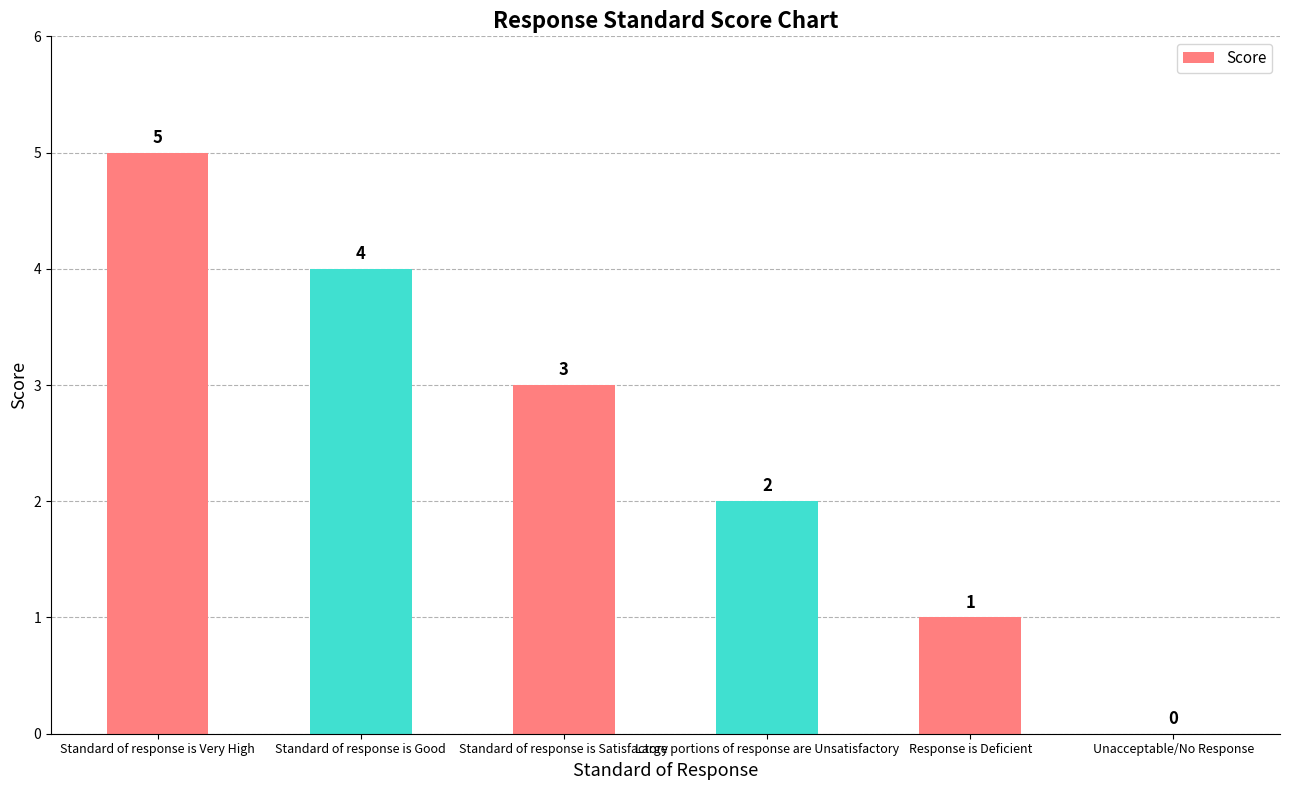

Reading right to left, what are all the values shown in this chart?

Unacceptable/No Response=0	Response is Deficient=1	Large portions of response are Unsatisfactory=2	Standard of response is Satisfactory=3	Standard of response is Good=4	Standard of response is Very High=5